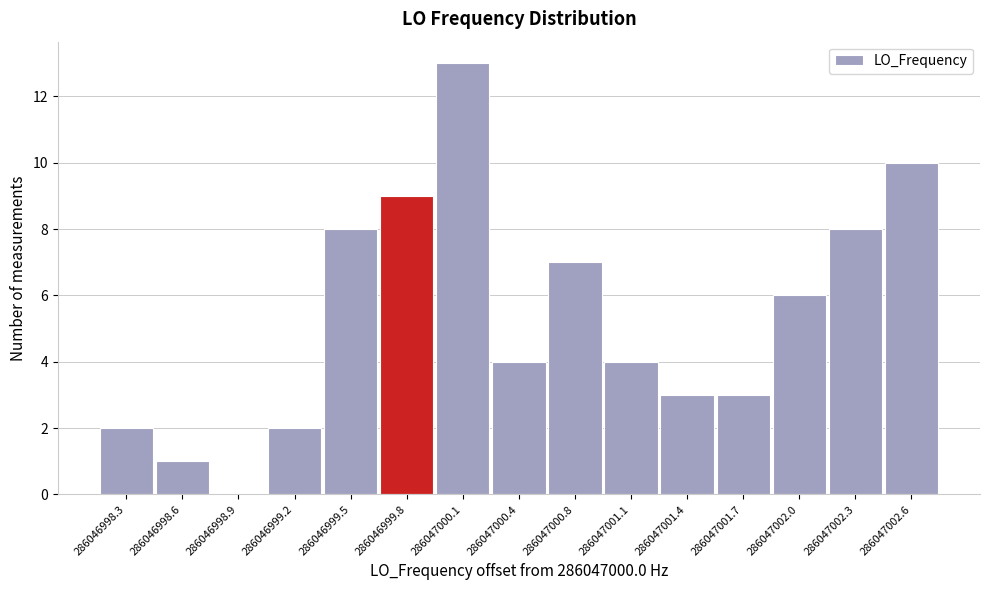

Reading left to right, what are all the values shown in this chart?

286046998.3=2	286046998.6=1	286046998.9=0	286046999.2=2	286046999.5=8	286046999.8=9	286047000.1=13	286047000.4=4	286047000.8=7	286047001.1=4	286047001.4=3	286047001.7=3	286047002.0=6	286047002.3=8	286047002.6=10